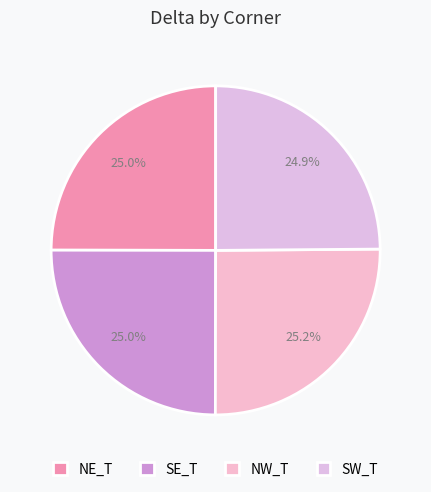

Does any single category account for the majority?

No